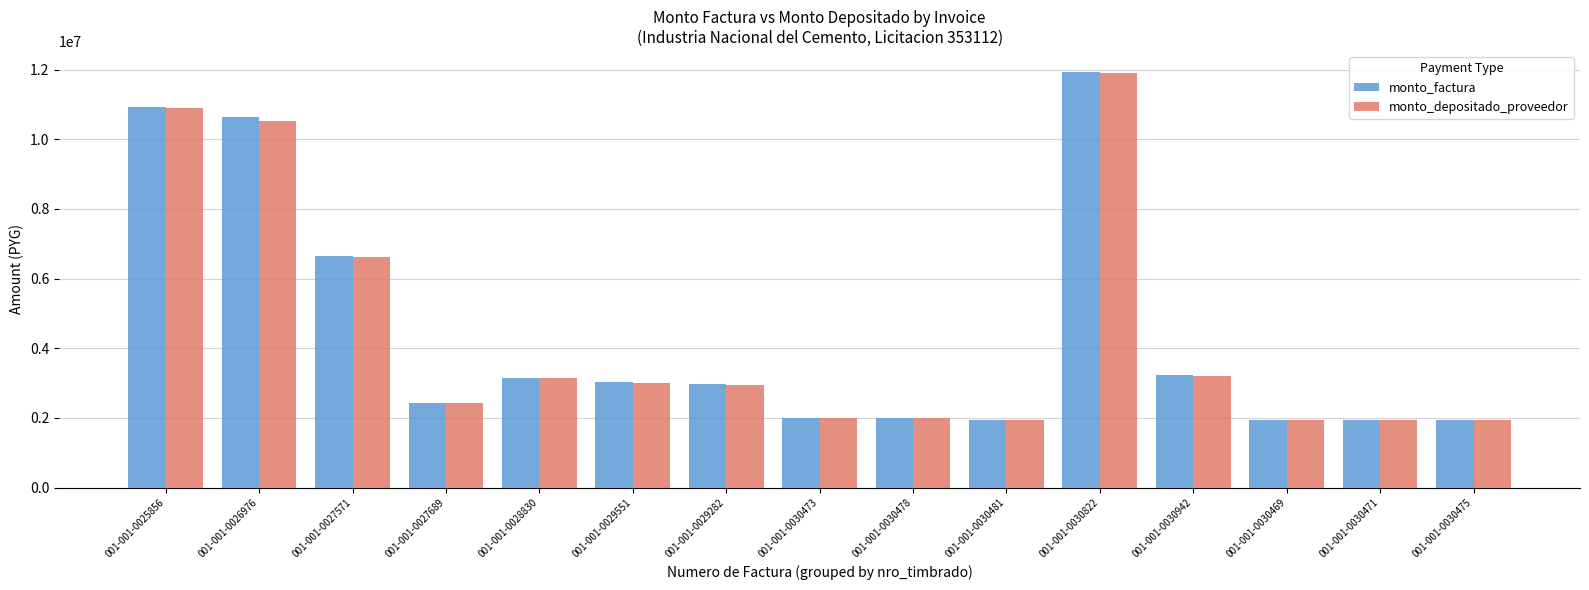

What are all the series names shown in the legend?

monto_factura, monto_depositado_proveedor